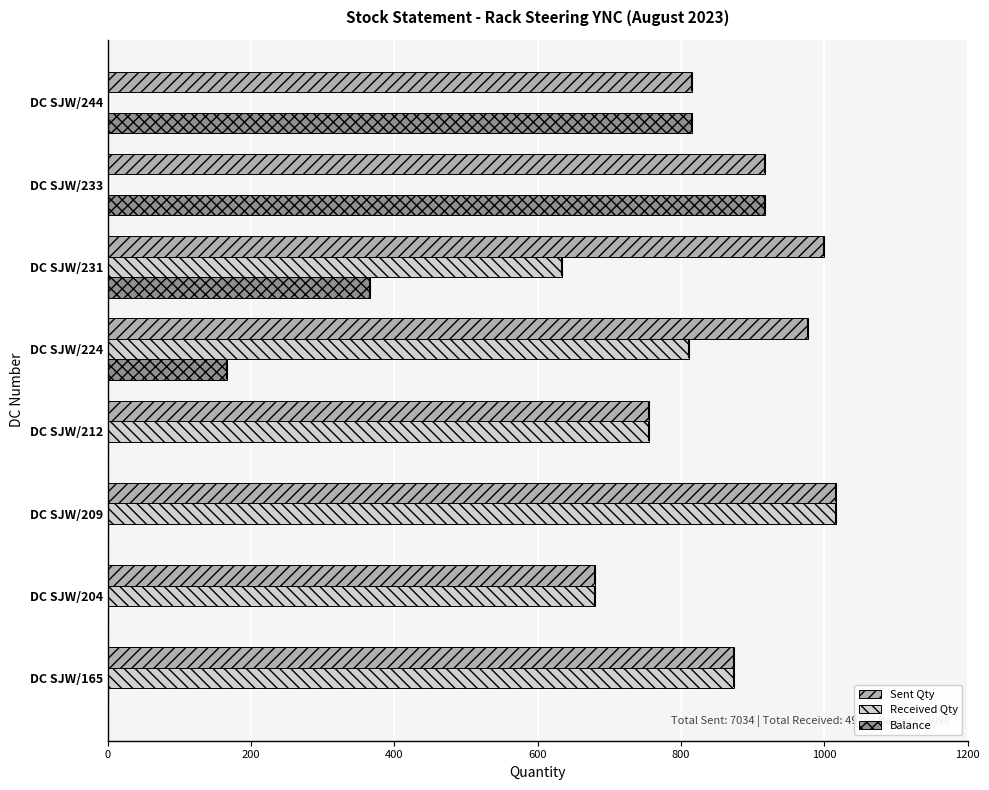

The value of Sent Qty at DC SJW/231 is 1428. True or false?

False